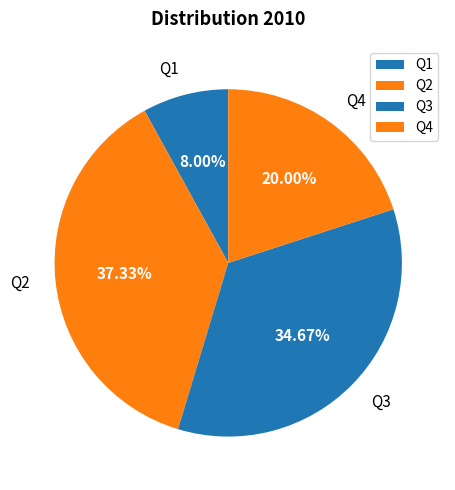

What is the ratio of the value at Q4 to the value at Q3?

0.6